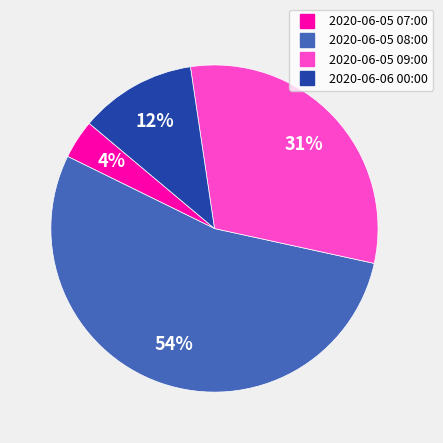

To the nearest percent, what is the difference between the largest and smallest slice percentages?

50%